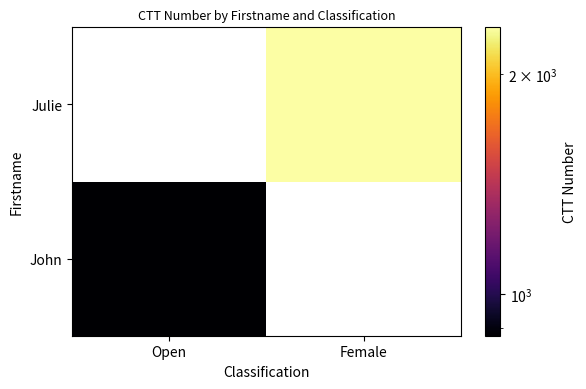

What is the maximum value shown in the chart?

2318.0